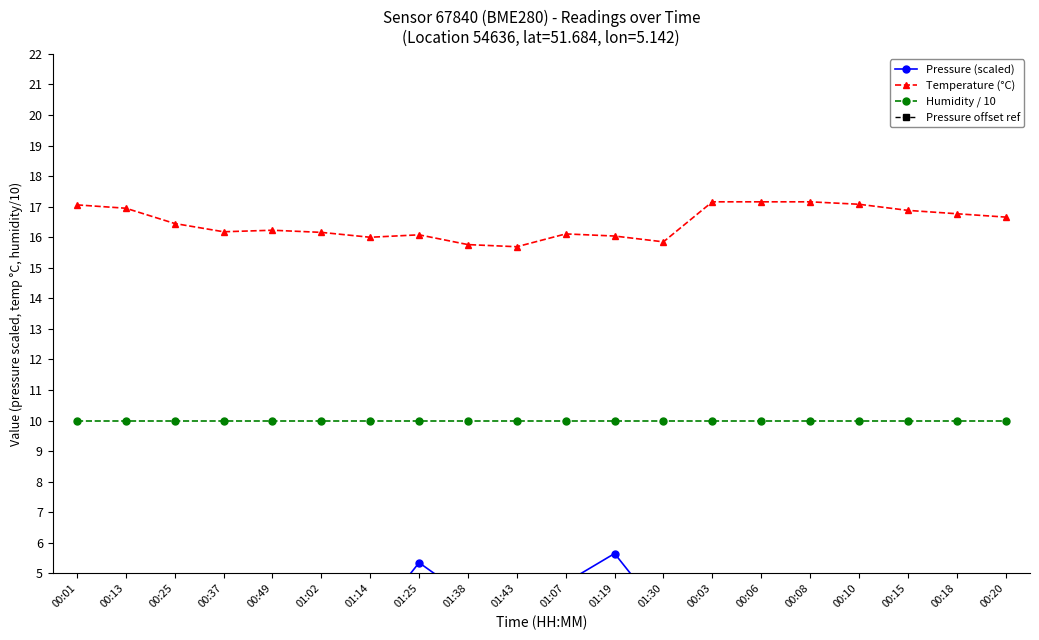

At which category does the chart reach its minimum across all series?

00:03